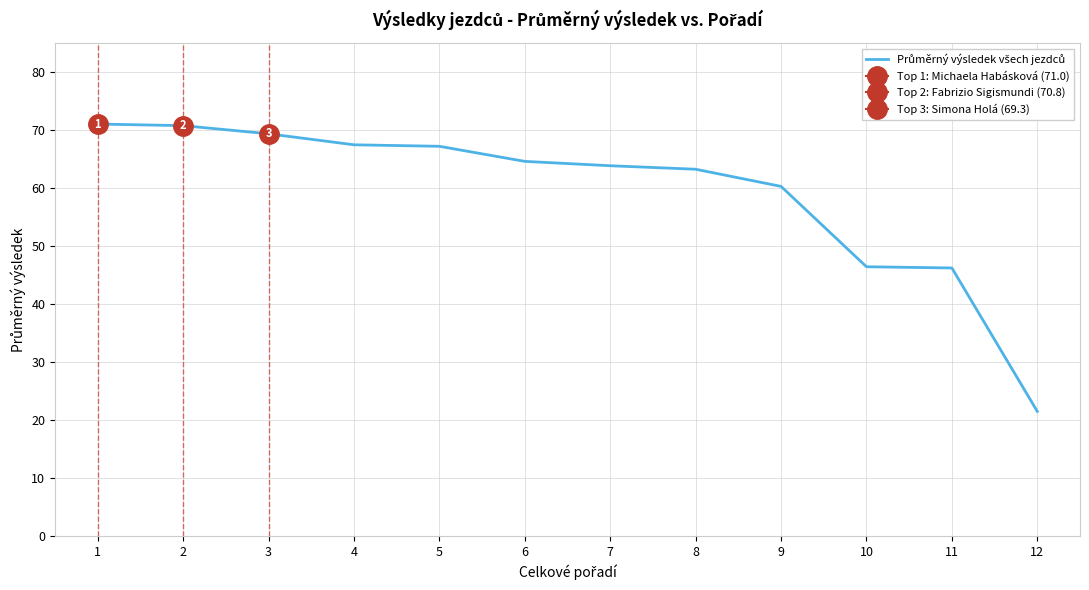

How many lines are shown in the chart?

1